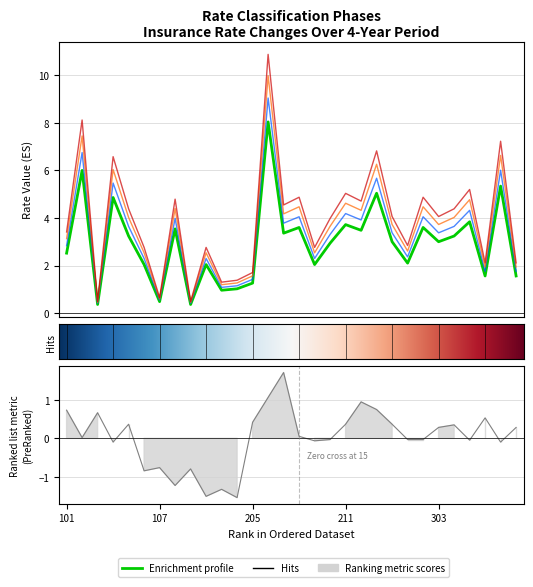

What is the minimum value for Phase 2 Q3 FY2020 15%?

0.4